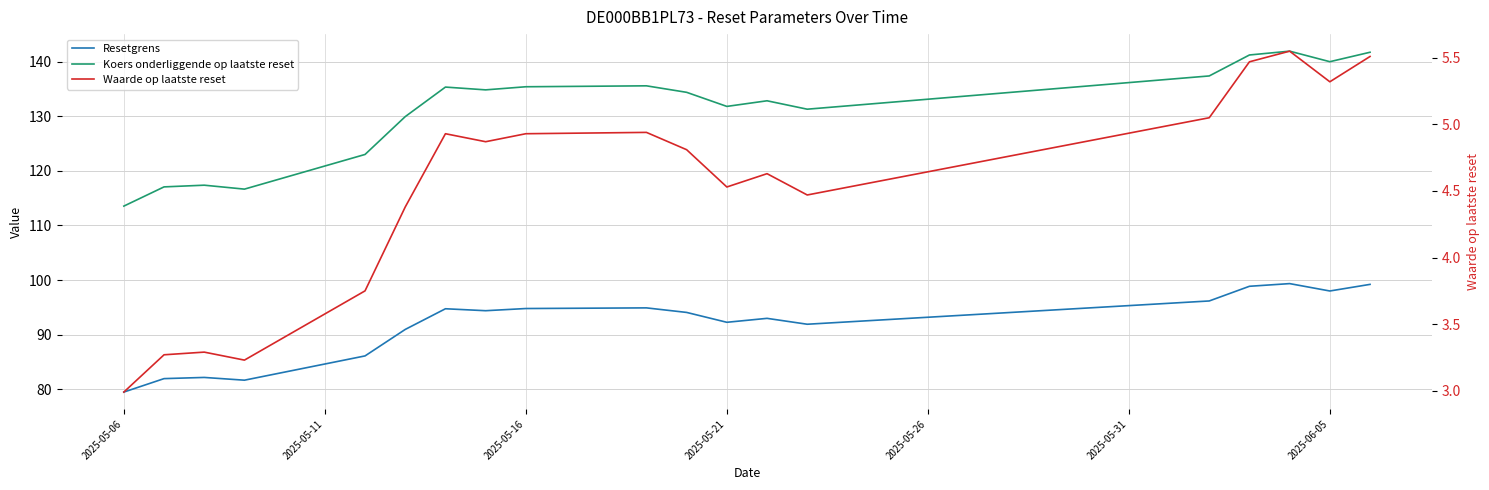

Does the chart have visible grid lines?

Yes